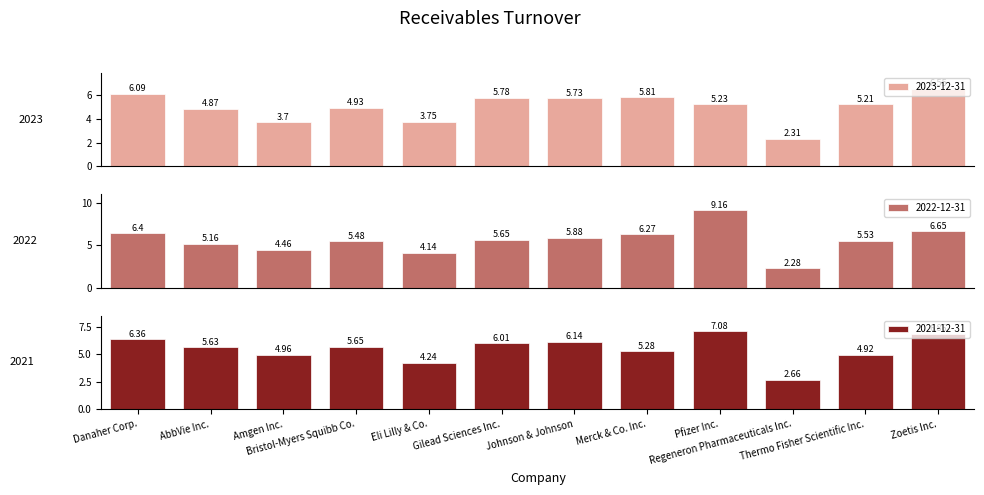

Which series changed the most between Pfizer Inc. and Thermo Fisher Scientific Inc.?

2022-12-31